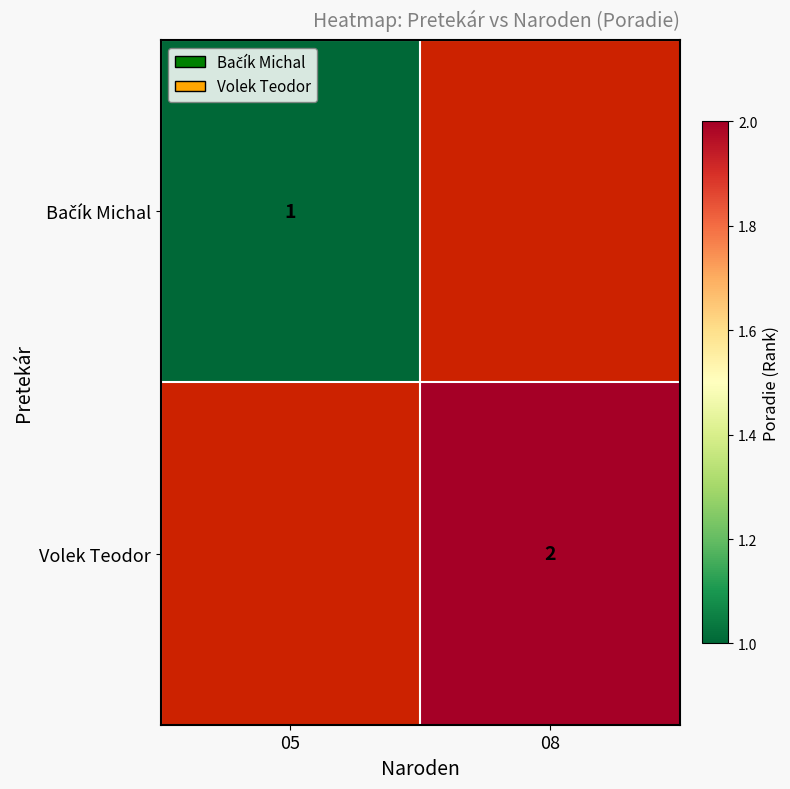

Is it true that Volek Teodor equals 2 at 08?

True